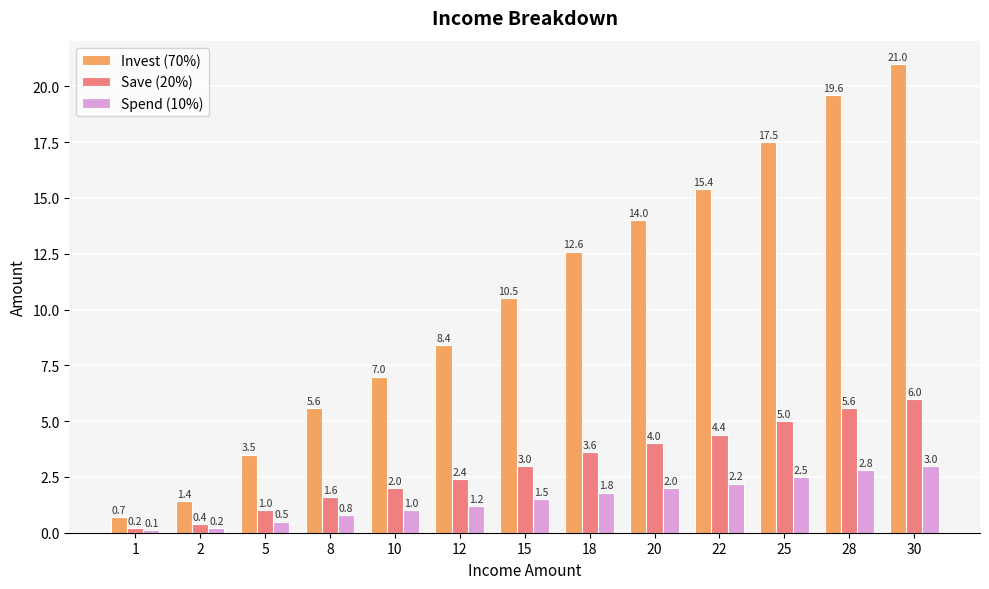

Which series changed the most between 1 and 2?

Invest (70%)